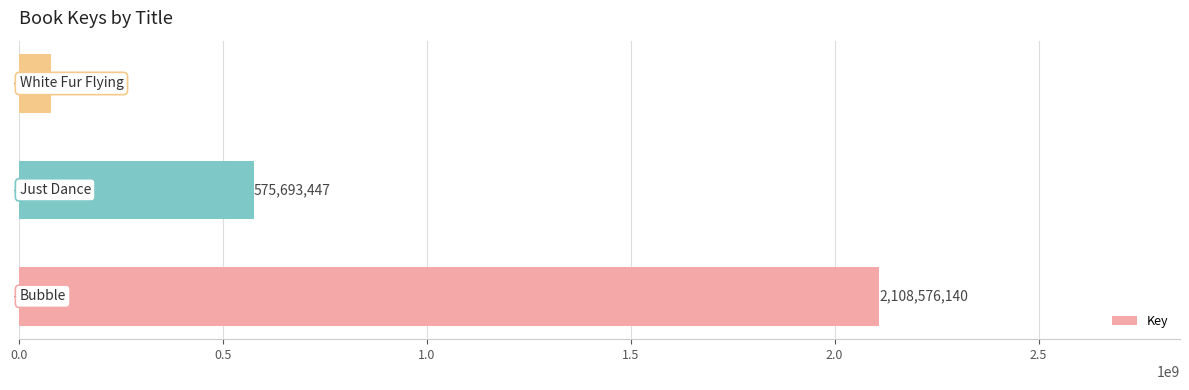

How many values are between 78141489 and 2108576140?

3